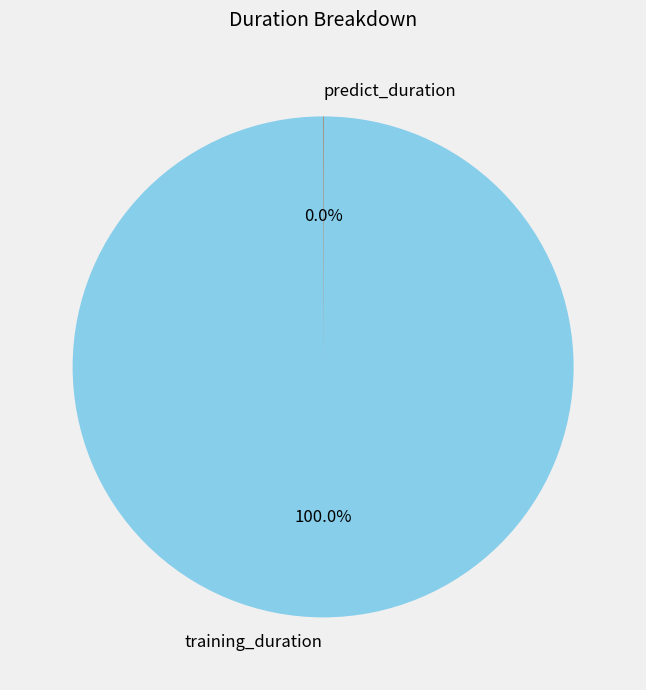

Does training_duration represent more than half of the total?

Yes